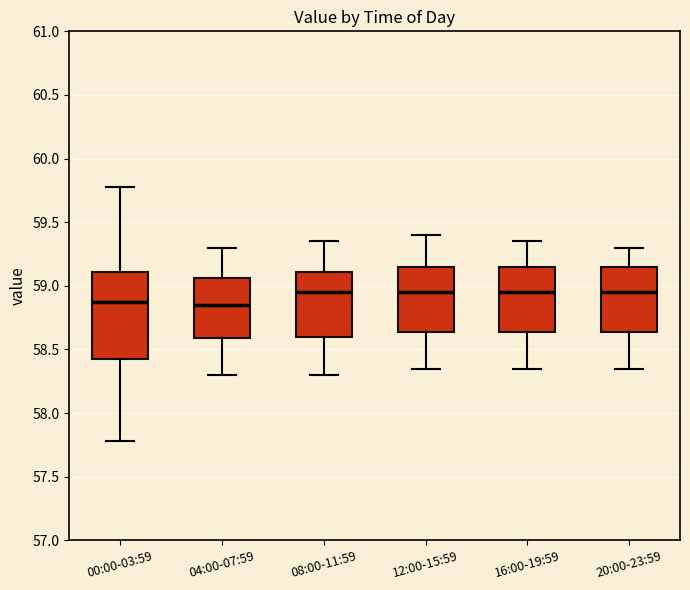

Where does the median line of the box for 00:00-03:59 sit on the y-axis? The values are not printed on the chart, so give them approximately, as read against the axis.

58.85